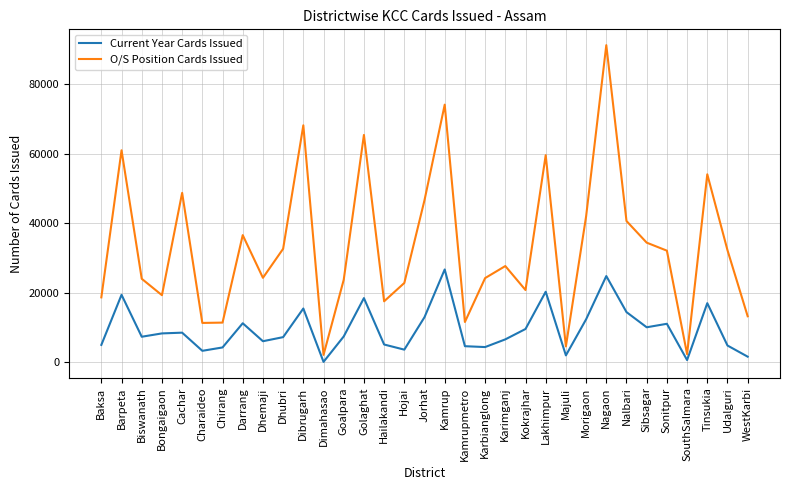

What is the highest value of the Current Year Cards Issued series?

26638